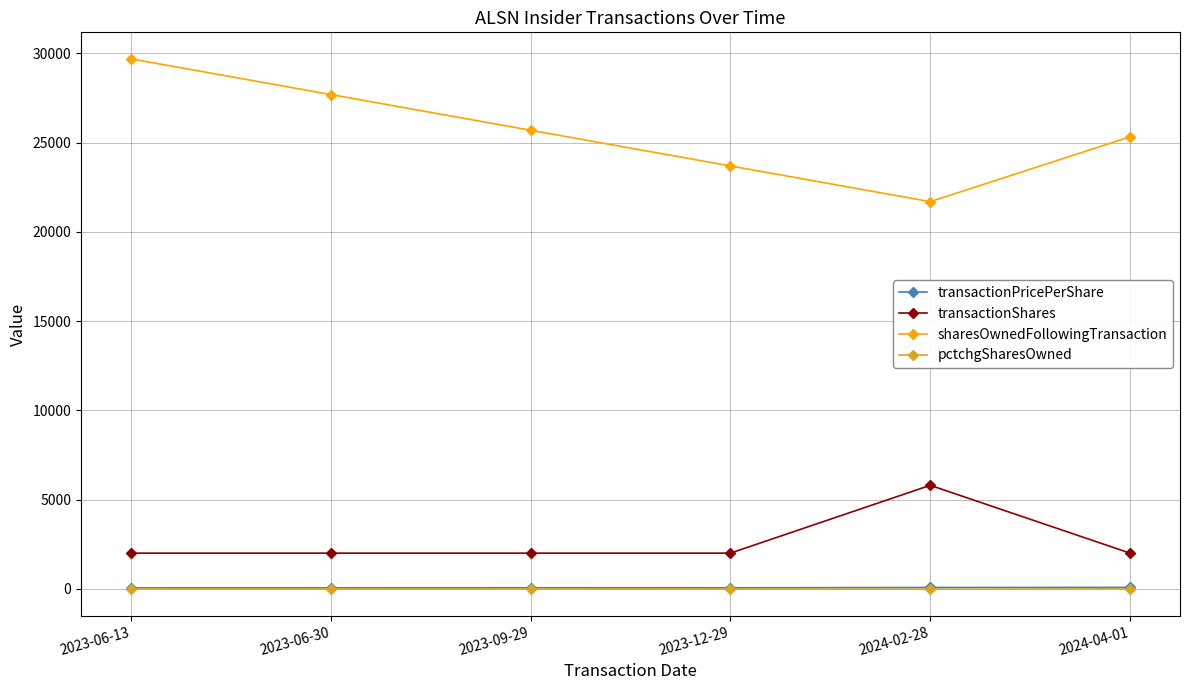

The value of transactionShares at 2023-06-30 is 3503.0. True or false?

False